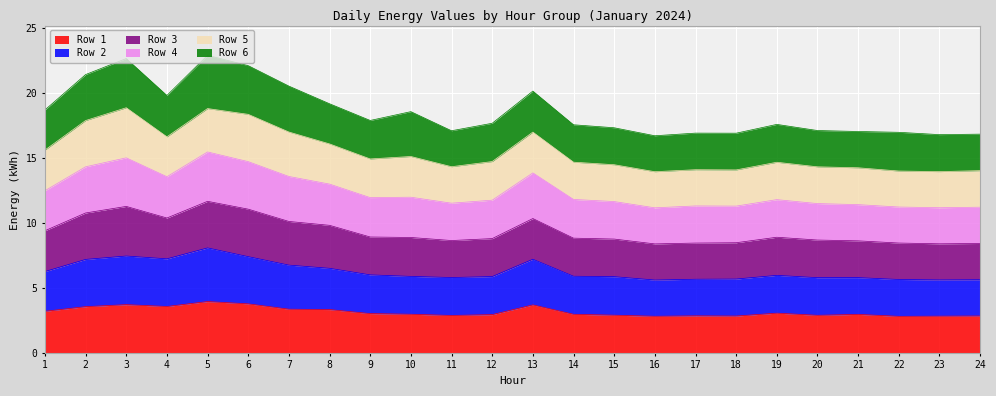

Where is the first local minimum for Row 2?

4